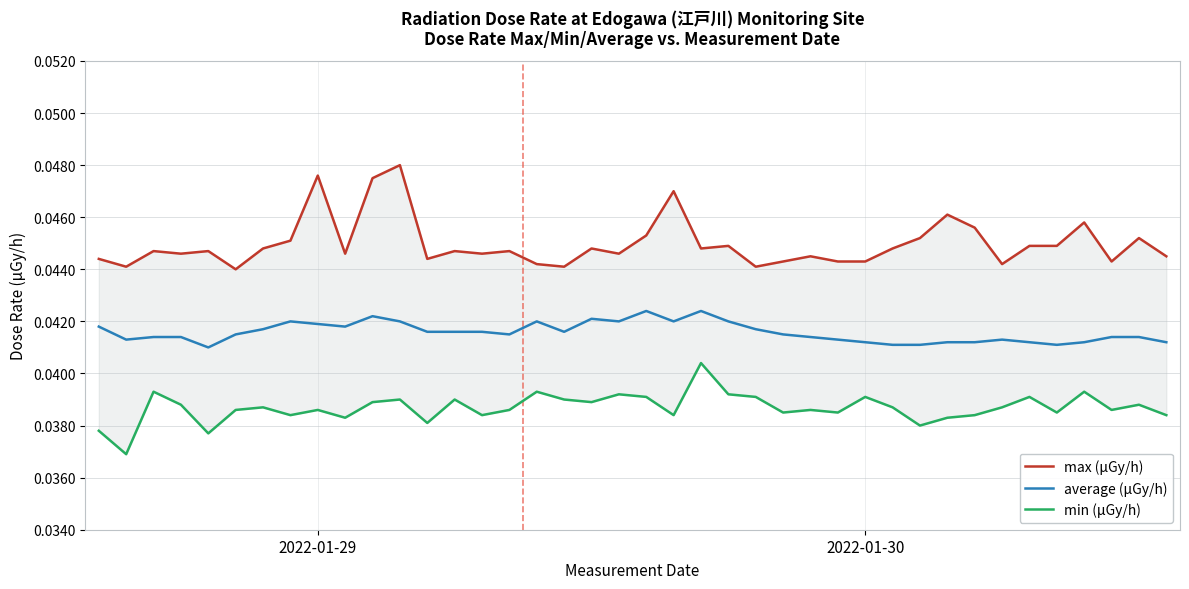

The value of max (μGy/h) at 13 is 0.0. True or false?

True